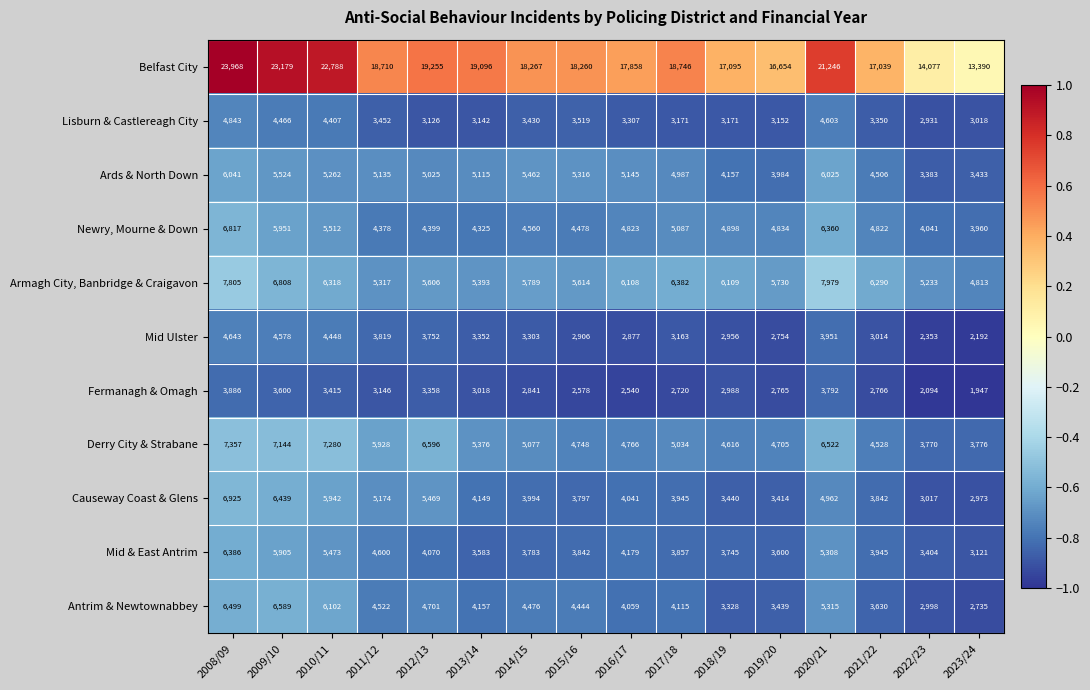

What is the spread (max minus min) of values at 2014/15?

15426